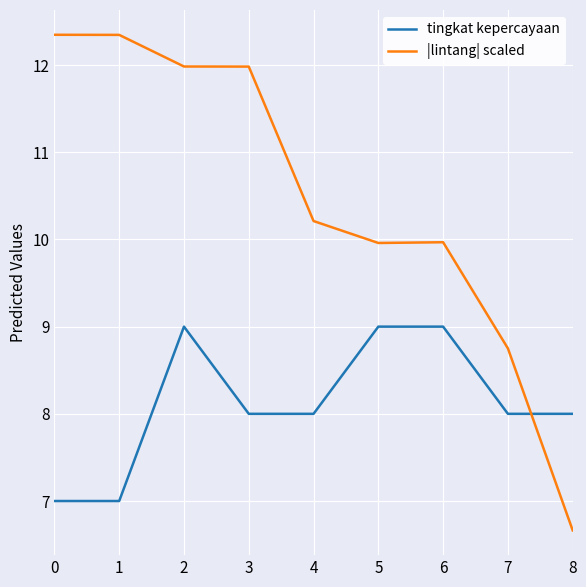

Reading right to left, what are all the values shown in this chart?

tingkat kepercayaan: 8.0	8.0	9.0	9.0	8.0	8.0	9.0	7.0	7.0
|lintang| scaled: 6.7	8.8	10.0	10.0	10.2	12.0	12.0	12.3	12.3